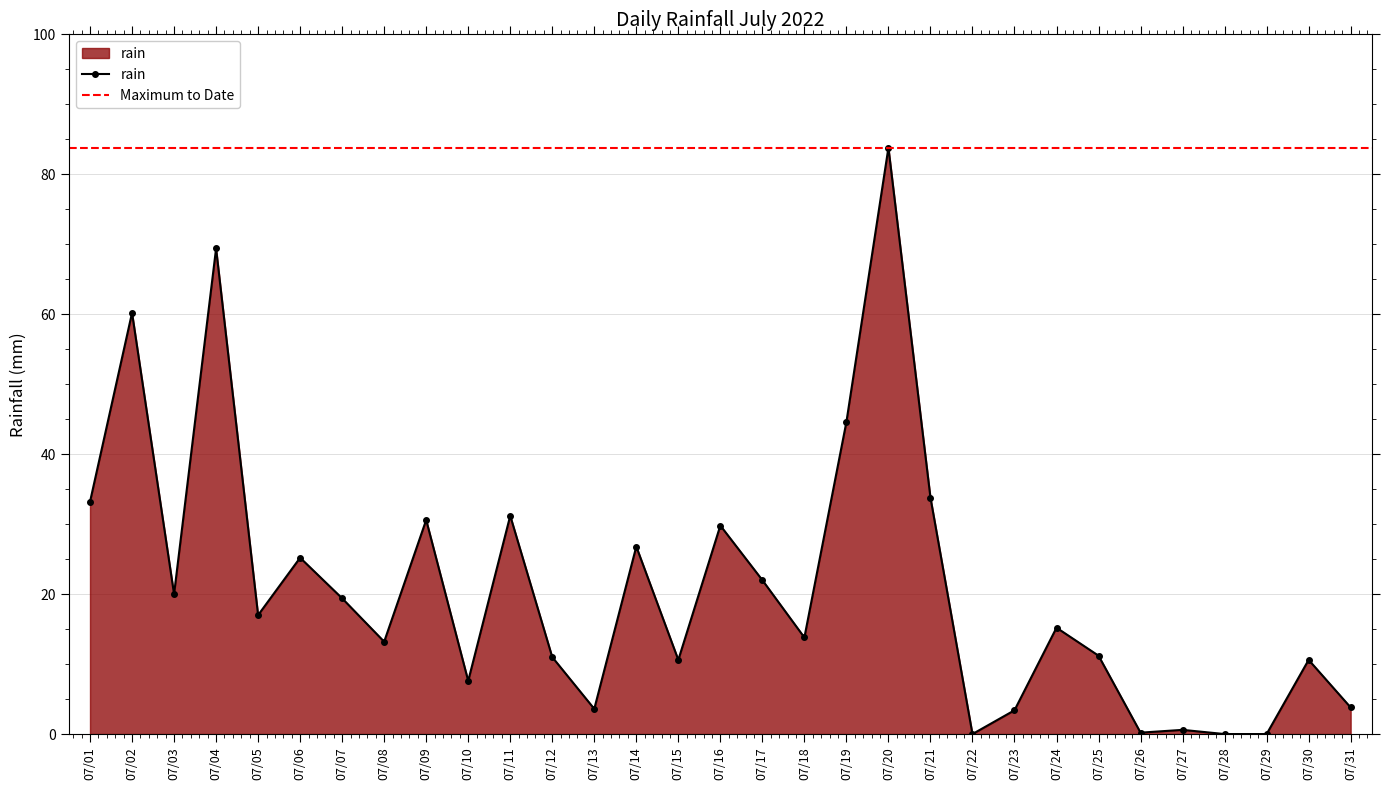

Where is the first local maximum?

07/02